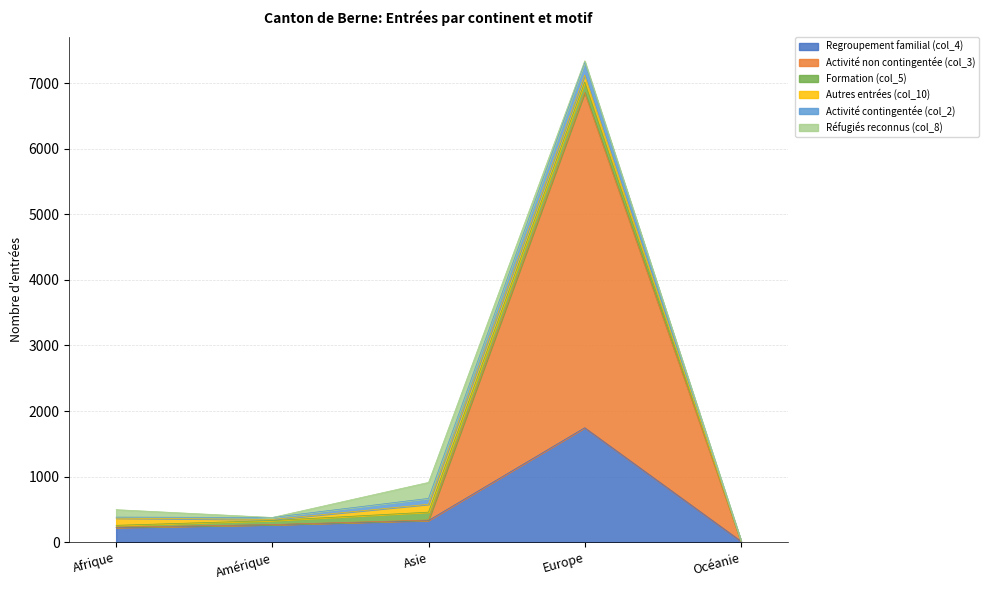

What is the label of the 1st point from the left?

Afrique